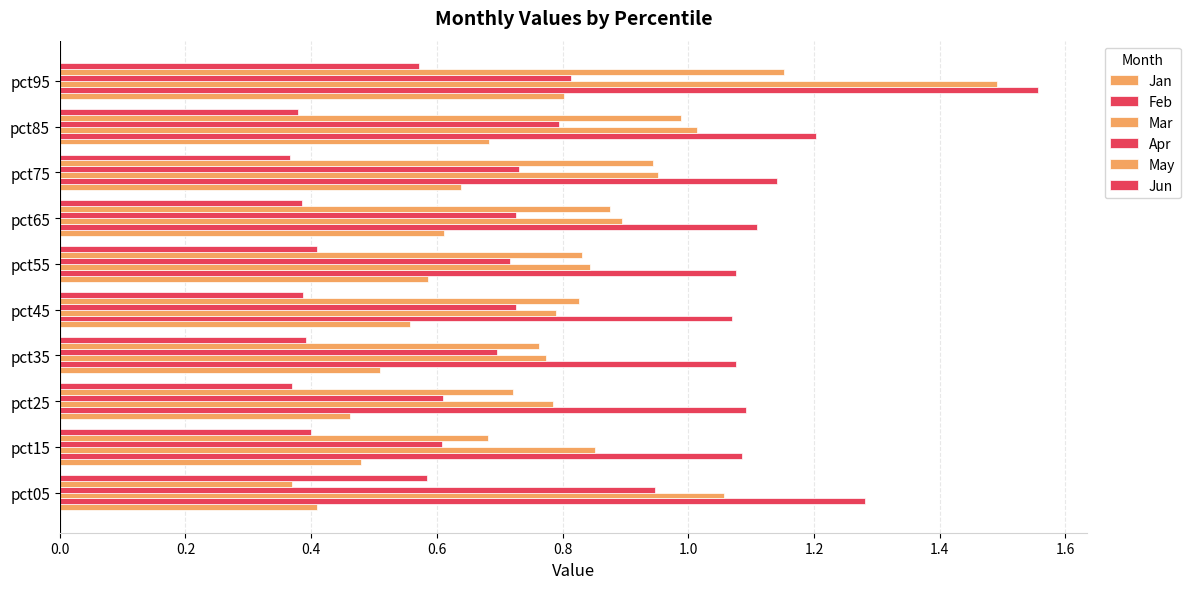

How many series are shown in this chart?

6